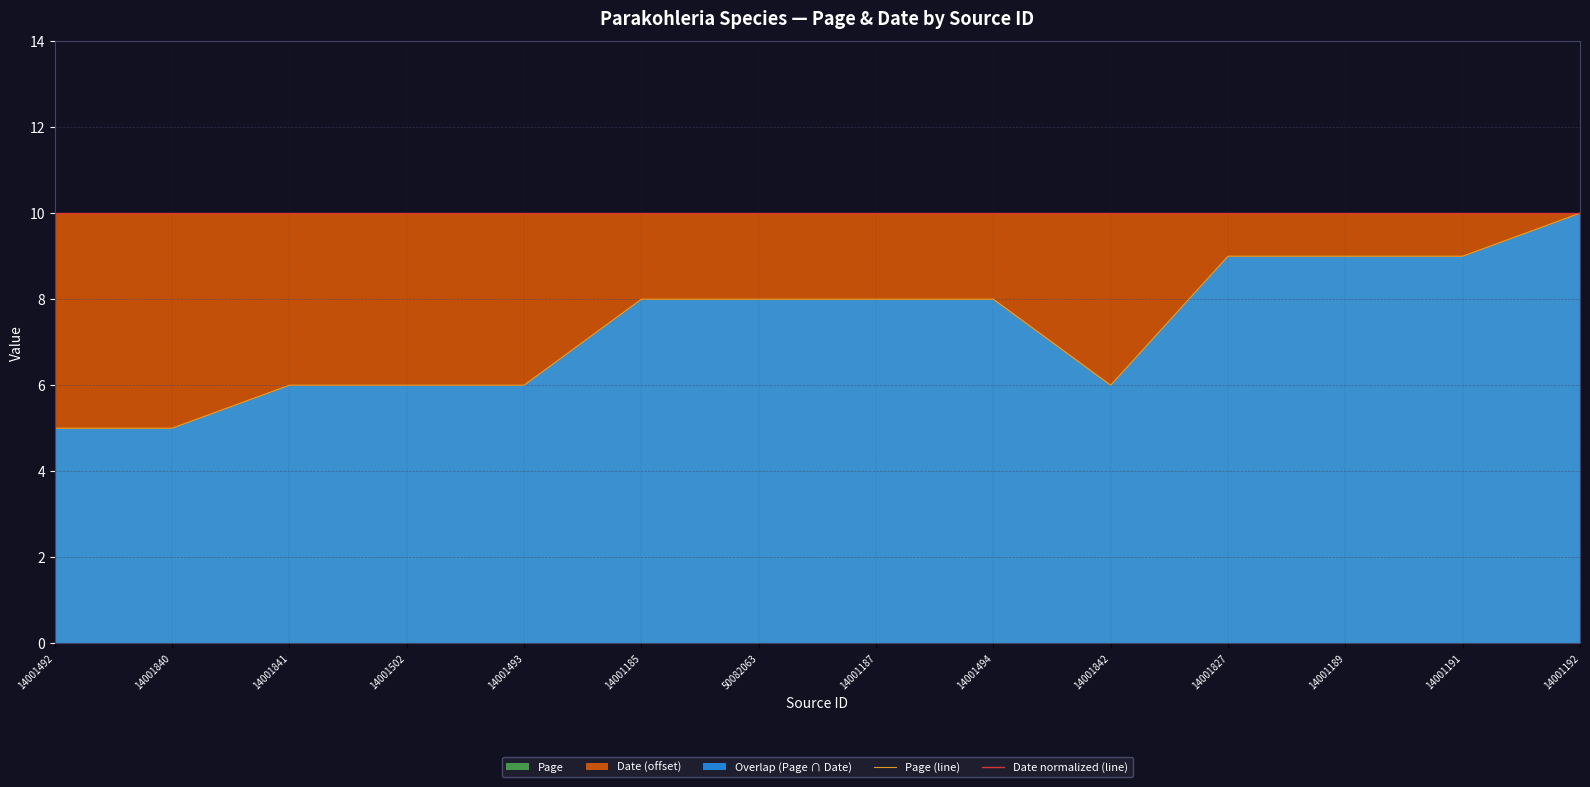

What is the label of the 5th point from the right?

14001842